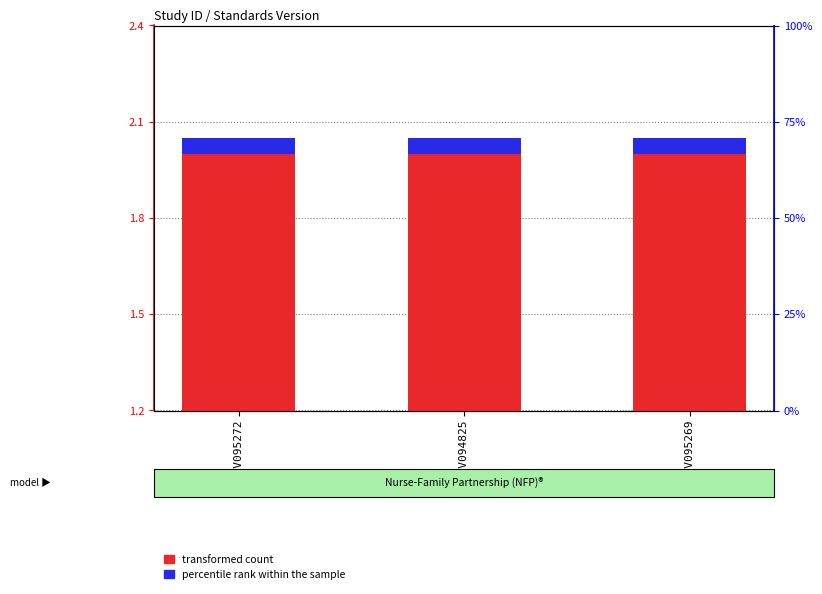

Rank the categories by percentile rank within the sample value from highest to lowest.

WWHV095272, WWHV094825, WWHV095269